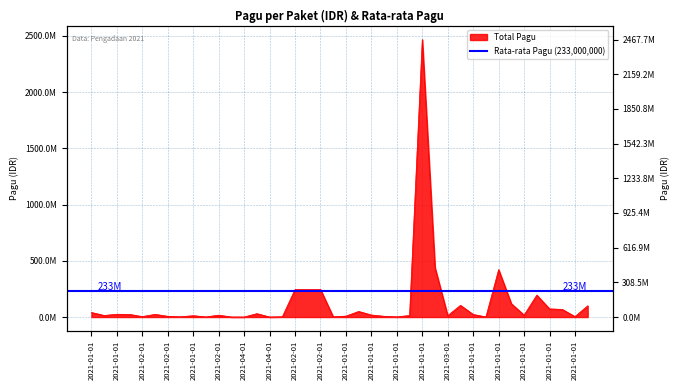

Is it true that the value at 2021-02-01 is 6465000?

True